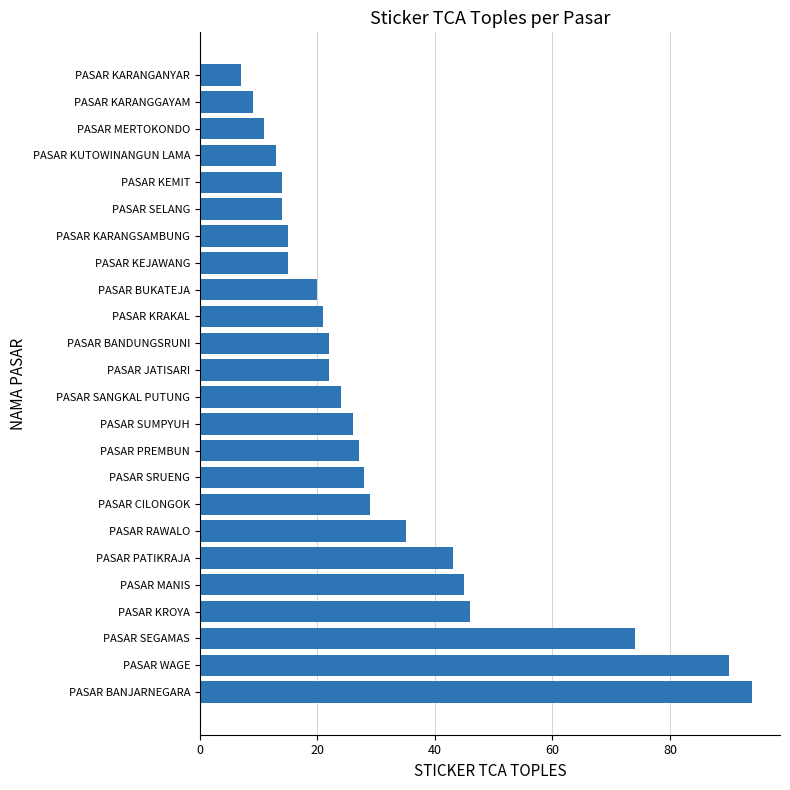

What is the maximum value shown in the chart?

94